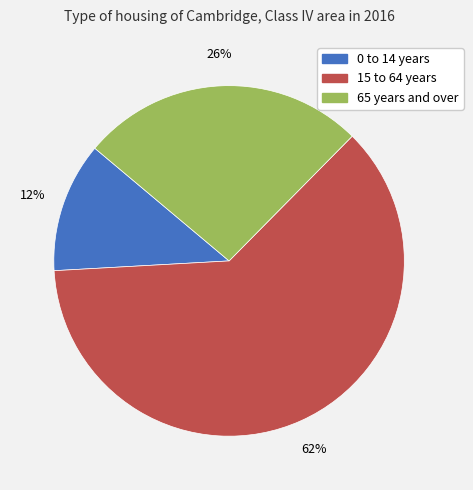

To the nearest percent, what is the difference between the largest and smallest slice percentages?

50%